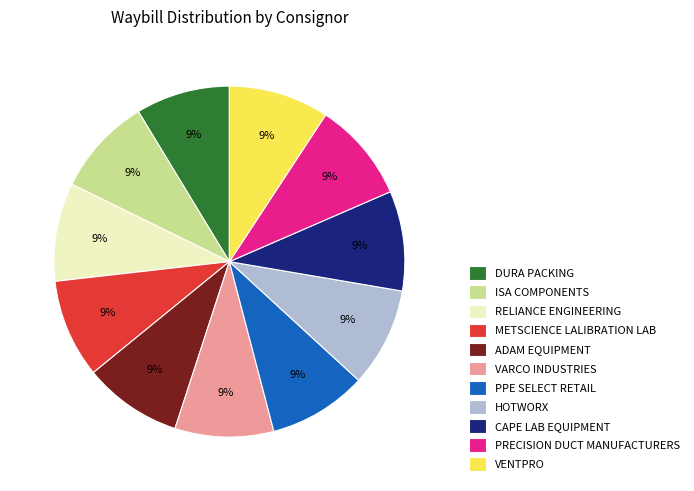

What is the ratio of the value at VENTPRO to the value at PRECISION DUCT MANUFACTURERS?

1.0